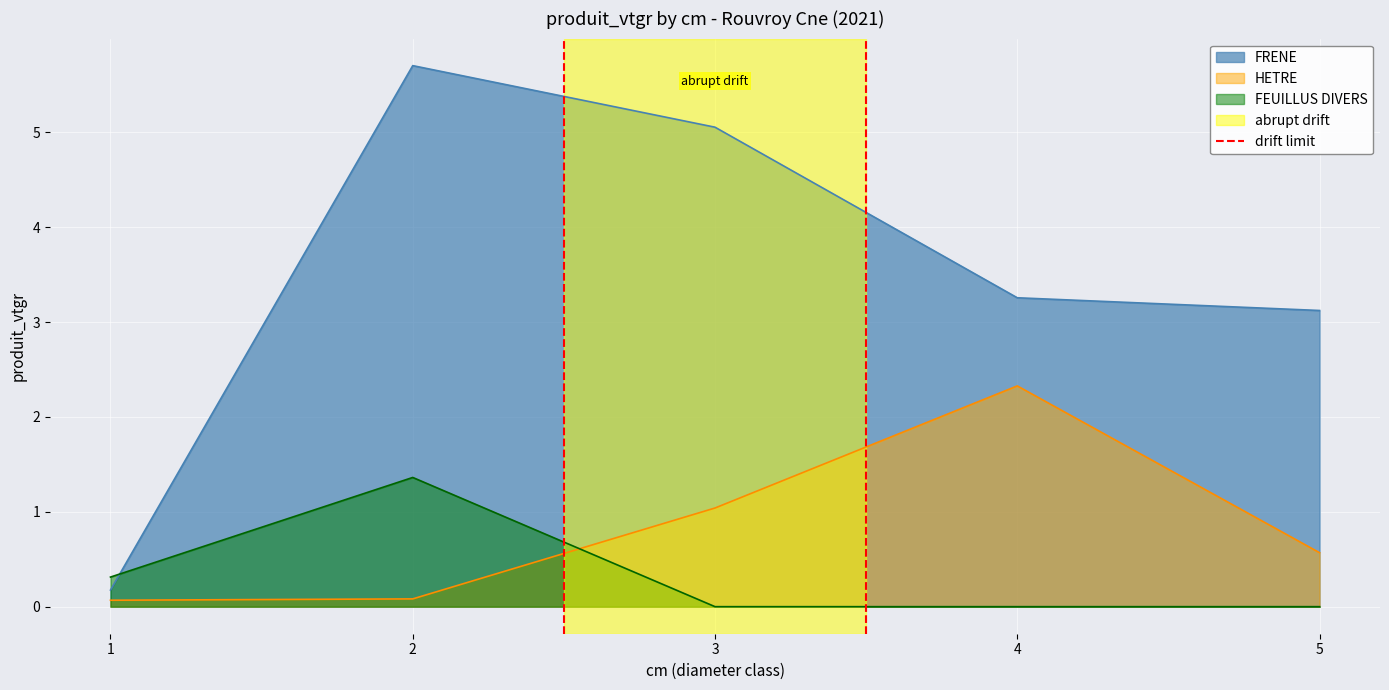

The value of FEUILLUS DIVERS at 1 is 0.3. True or false?

True